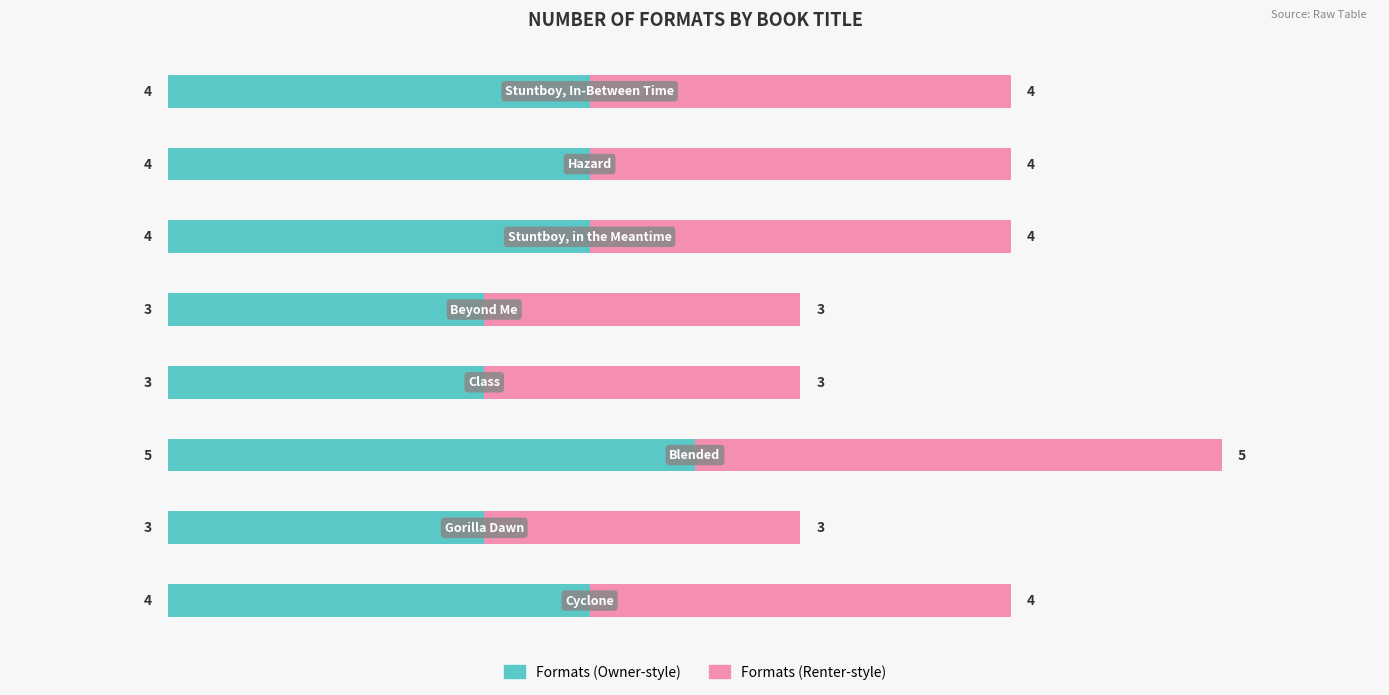

The value of Author formats (left) at 12 is 6. True or false?

False